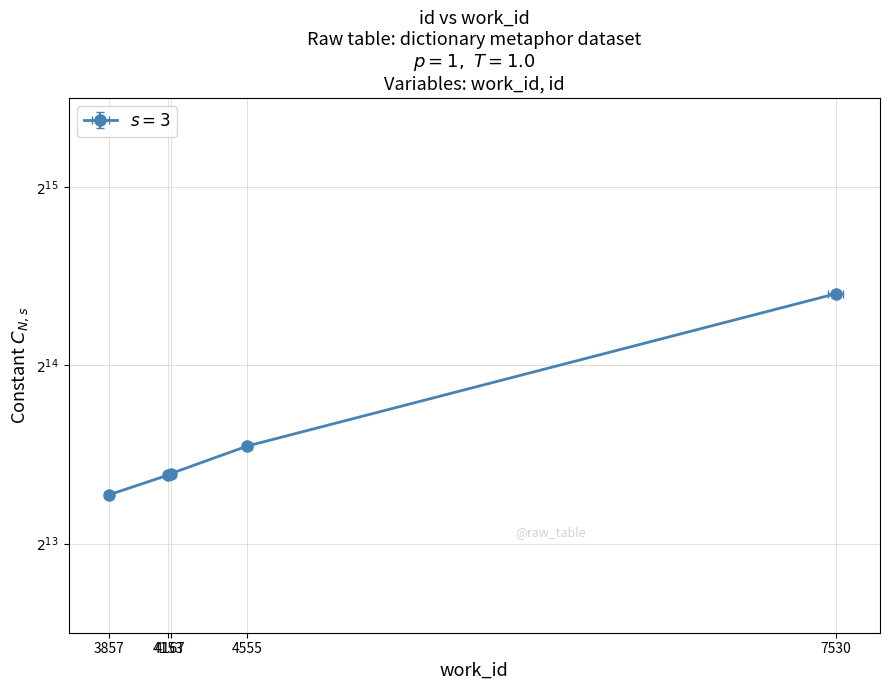

What is the value of the 1st point from the left?

9907